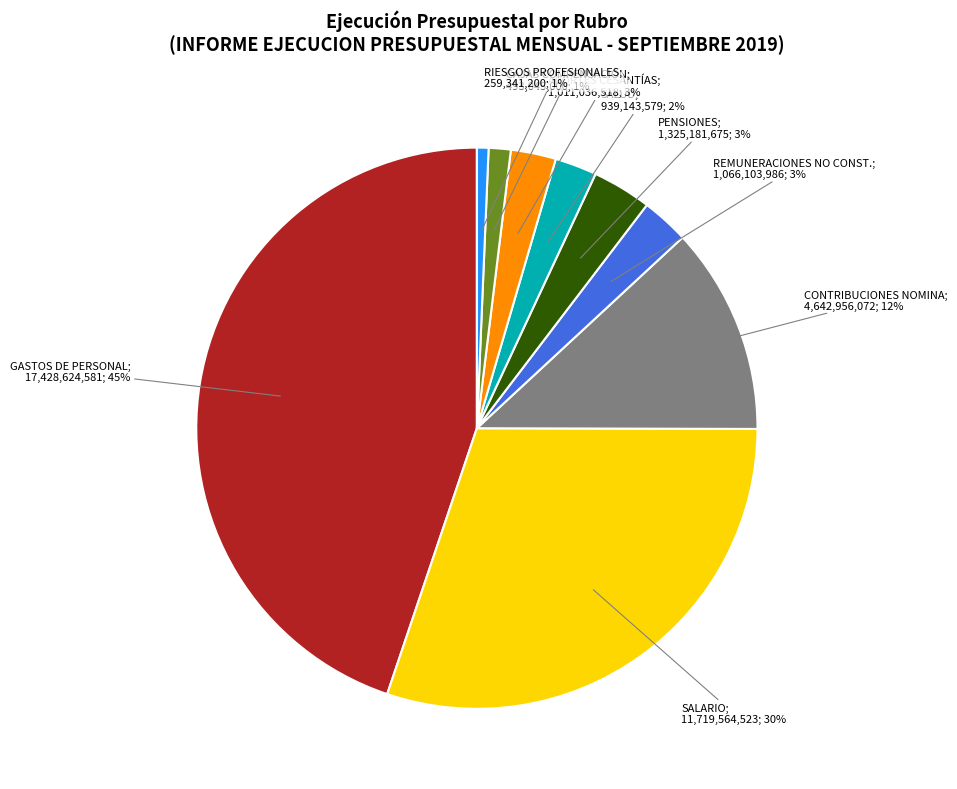

Is there any slice that represents more than half of the pie?

No